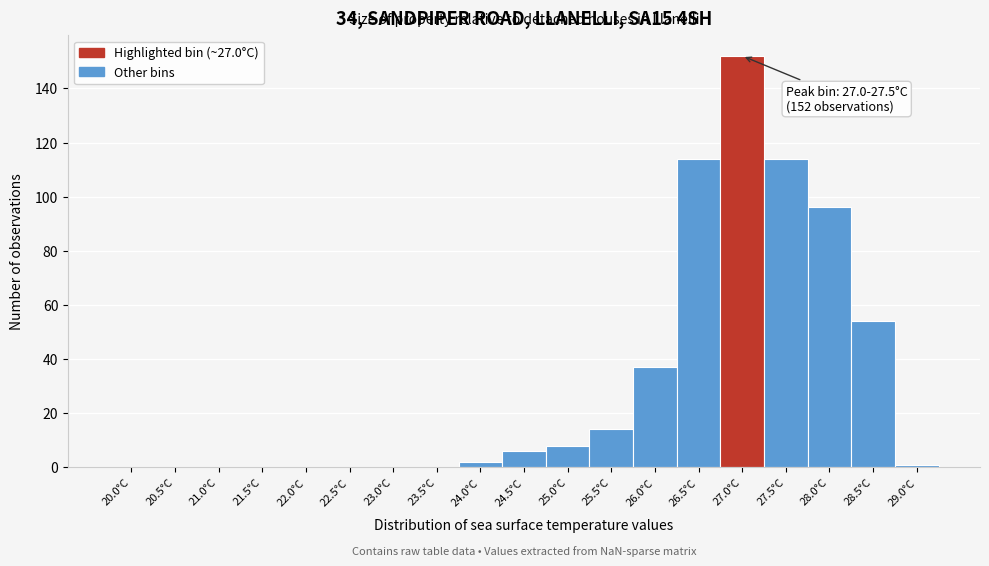

Reading left to right, transcribe all the data shown in this chart.

20.0°C=0	20.5°C=0	21.0°C=0	21.5°C=0	22.0°C=0	22.5°C=0	23.0°C=0	23.5°C=0	24.0°C=2	24.5°C=6	25.0°C=8	25.5°C=14	26.0°C=37	26.5°C=114	27.0°C=152	27.5°C=114	28.0°C=96	28.5°C=54	29.0°C=1